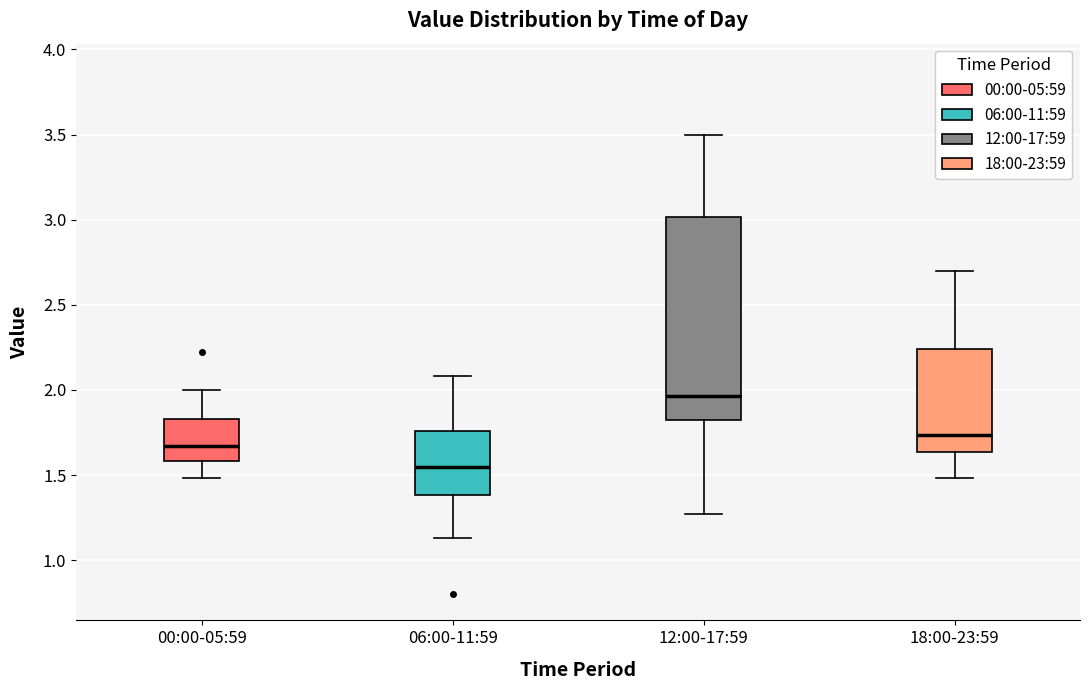

Which box's median line is the lowest?

06:00-11:59